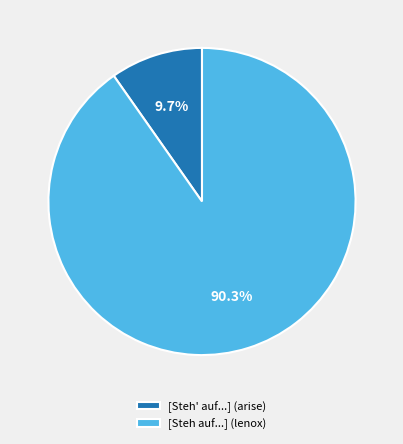

What is the smallest slice in the pie chart?

[Steh' auf...] (arise)